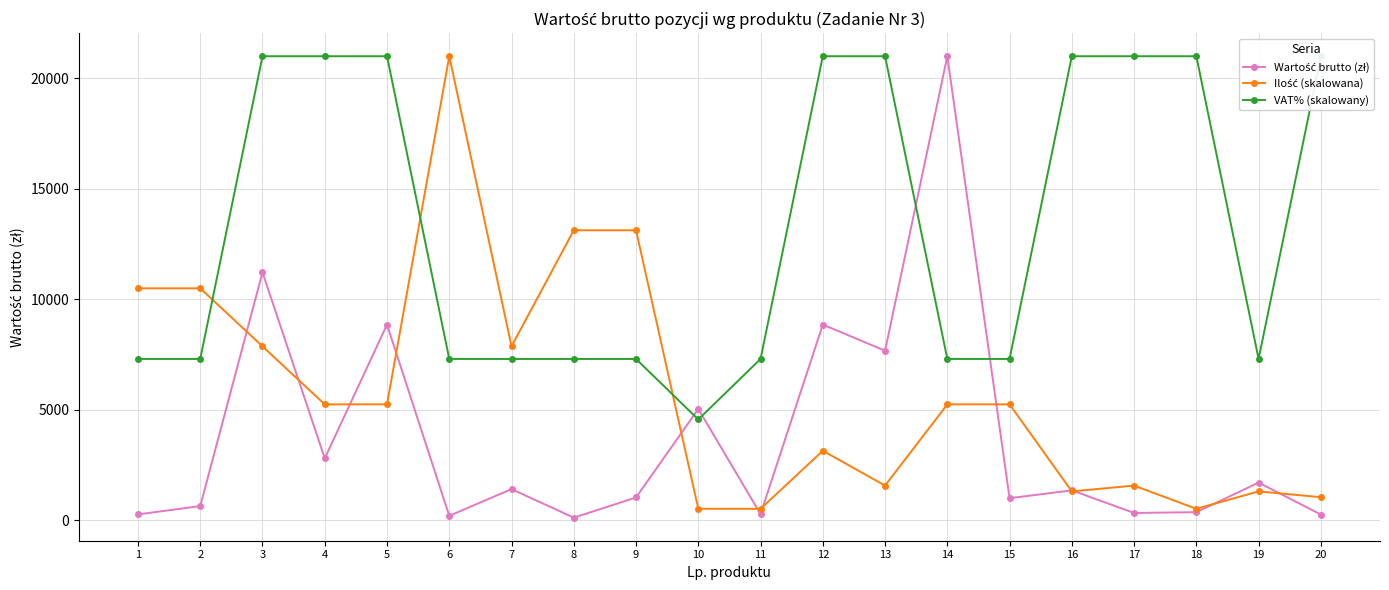

What is the average value of the Wartość brutto (zł) series?

3724.0